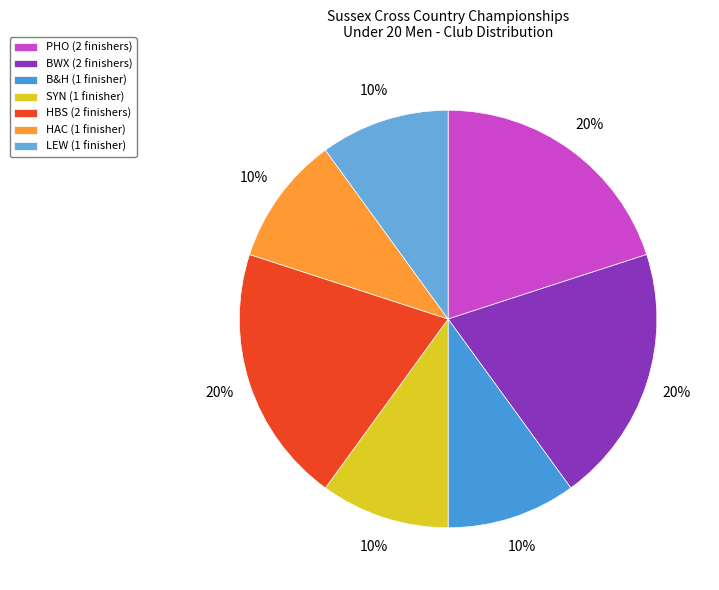

Count the number of slices in the pie.

7